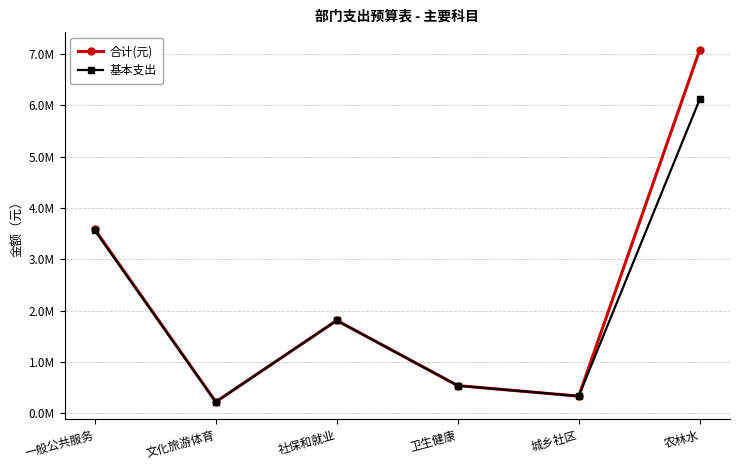

Read the 合计(元) value at 一般公共服务.

3583738.6